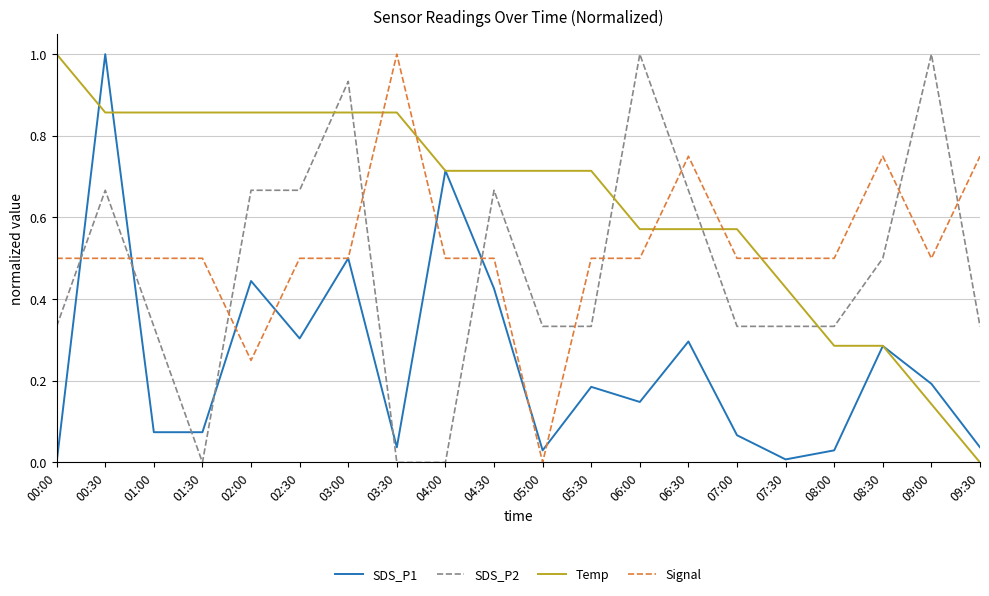

Which series changed the most between 04:00 and 05:30?

SDS_P1